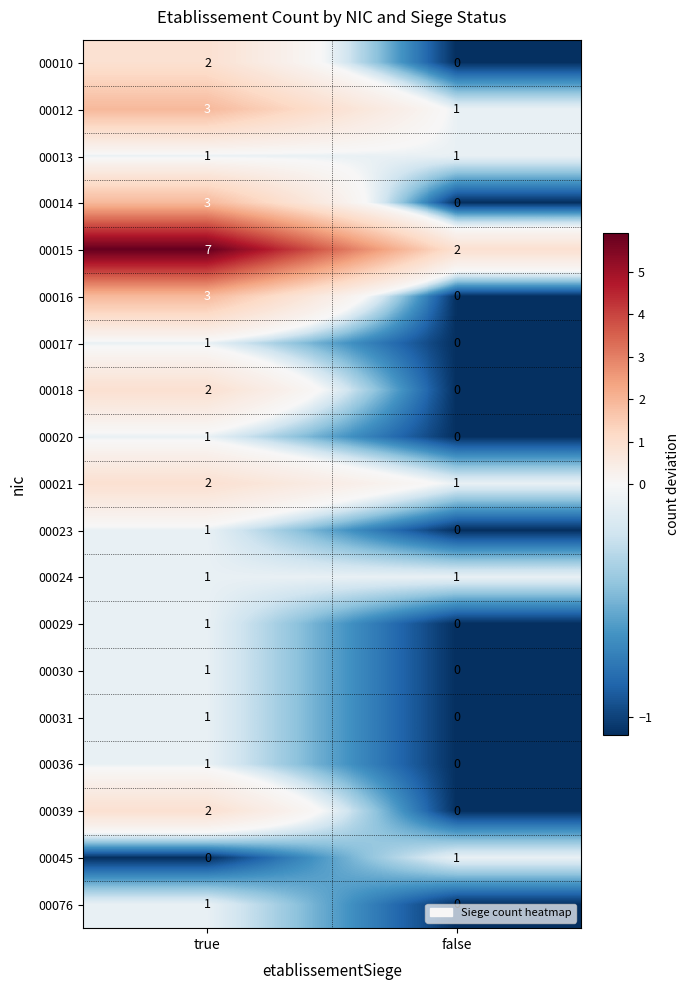

At which label is 00076 closest to 0?

false